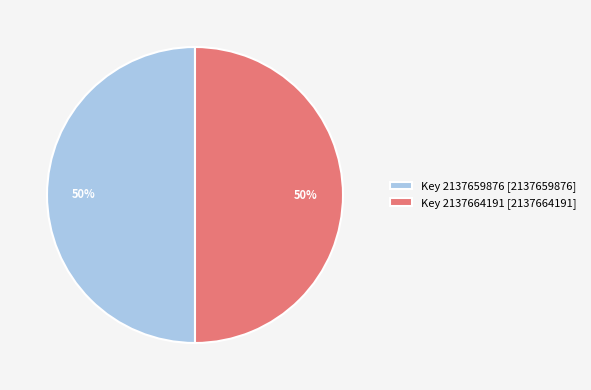

Is the sum of Key 2137659876 [2137659876] and Key 2137664191 [2137664191] greater than half?

Yes